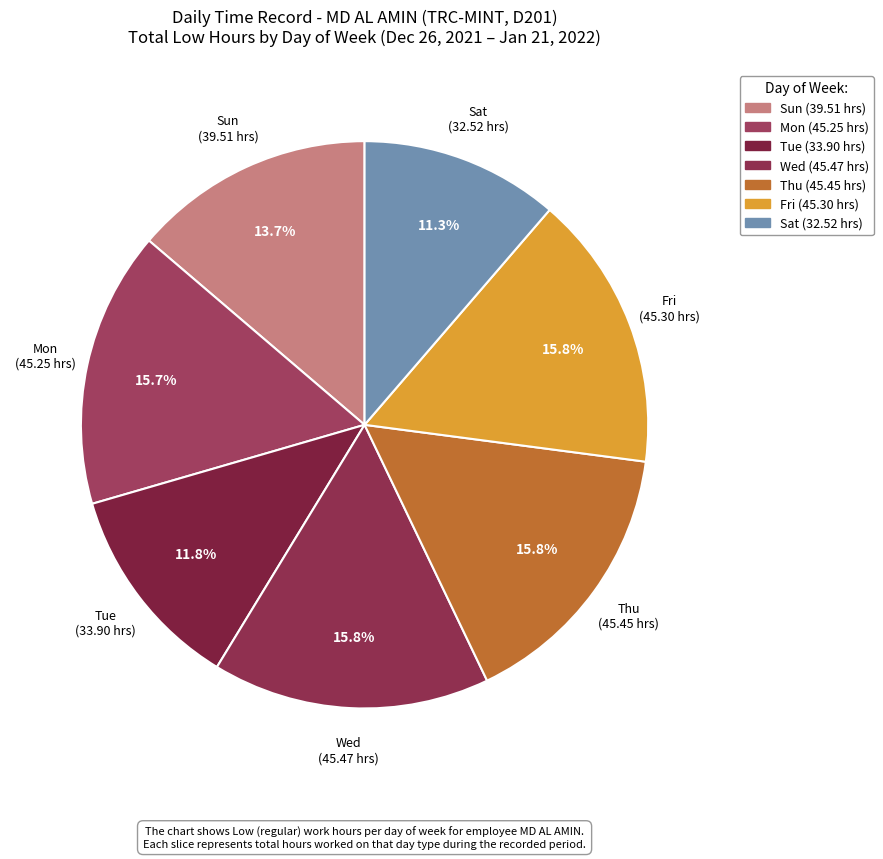

To the nearest percent, what is the difference between the largest and smallest slice percentages?

5%